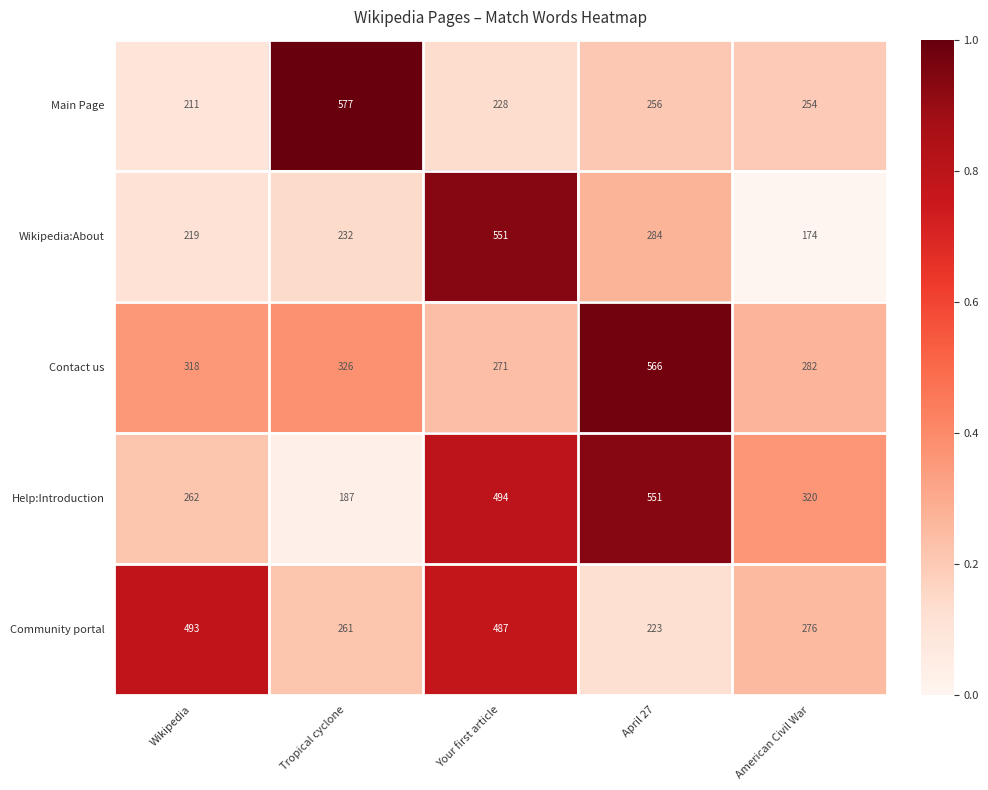

What is the sum of all Community portal values?

1740